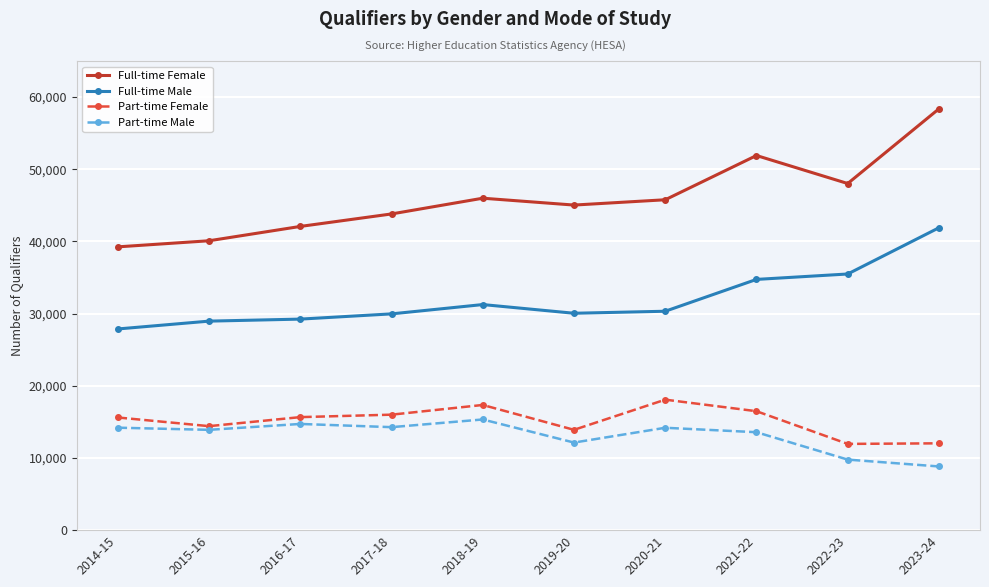

How many data points in Part-time Male are less than 14185?

5